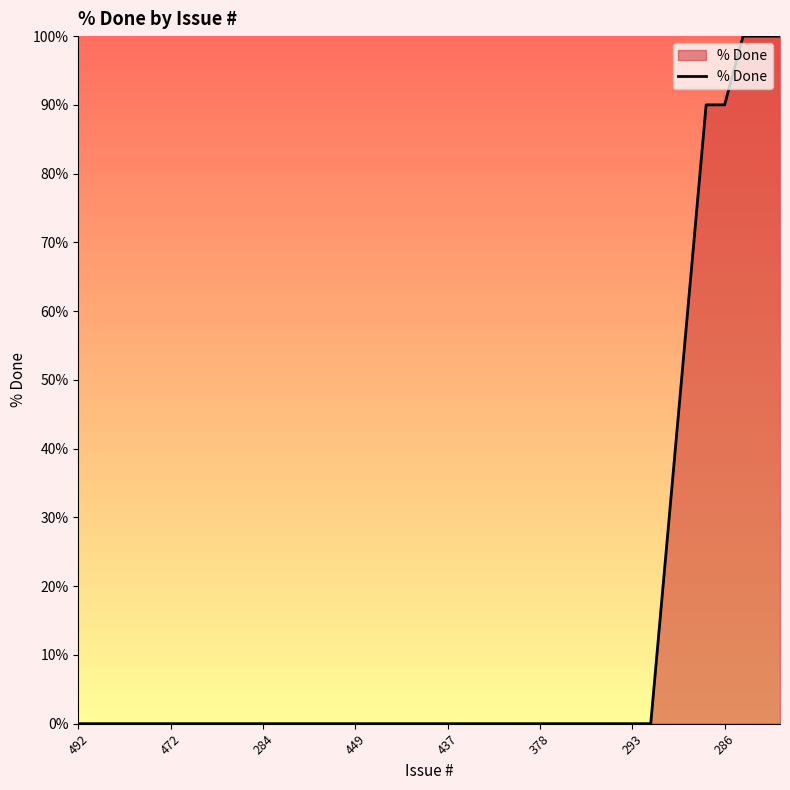

What is the maximum value shown in the chart?

100